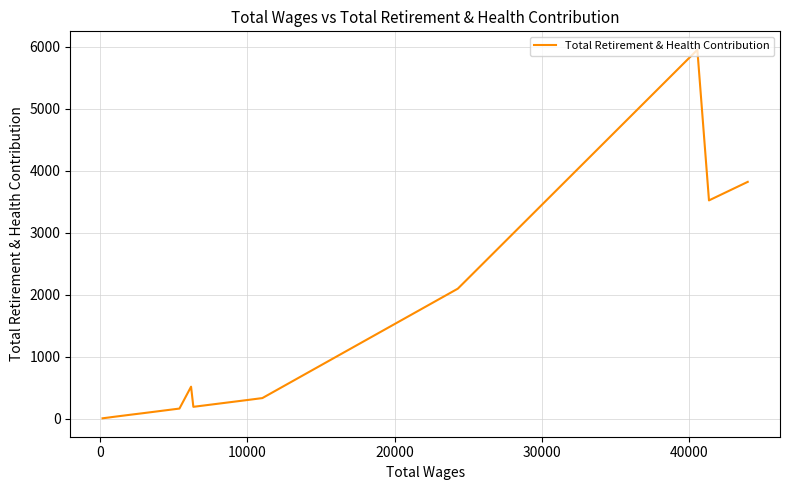

How many interior local valleys (lower than both neighbors) does the data have?

2